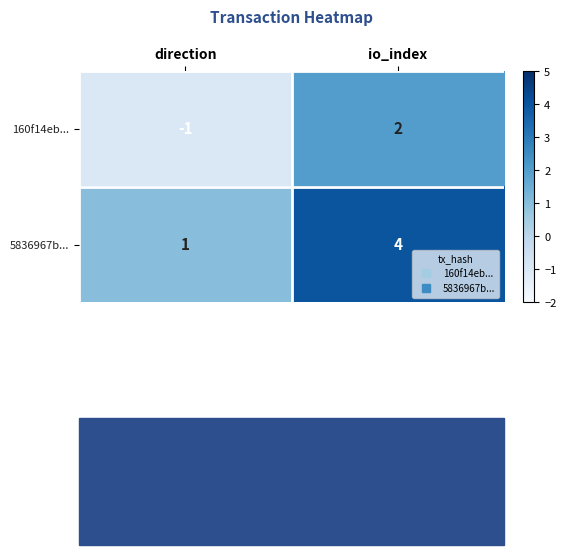

True or false: 5836967b... has a value of 1 at direction.

True